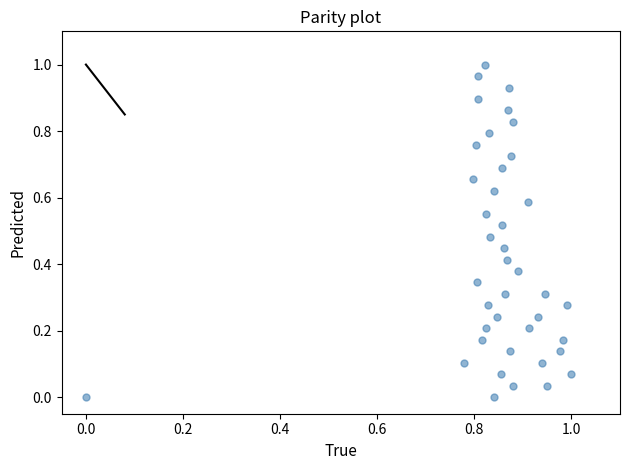

How many points are shown in the scatter plot?

40